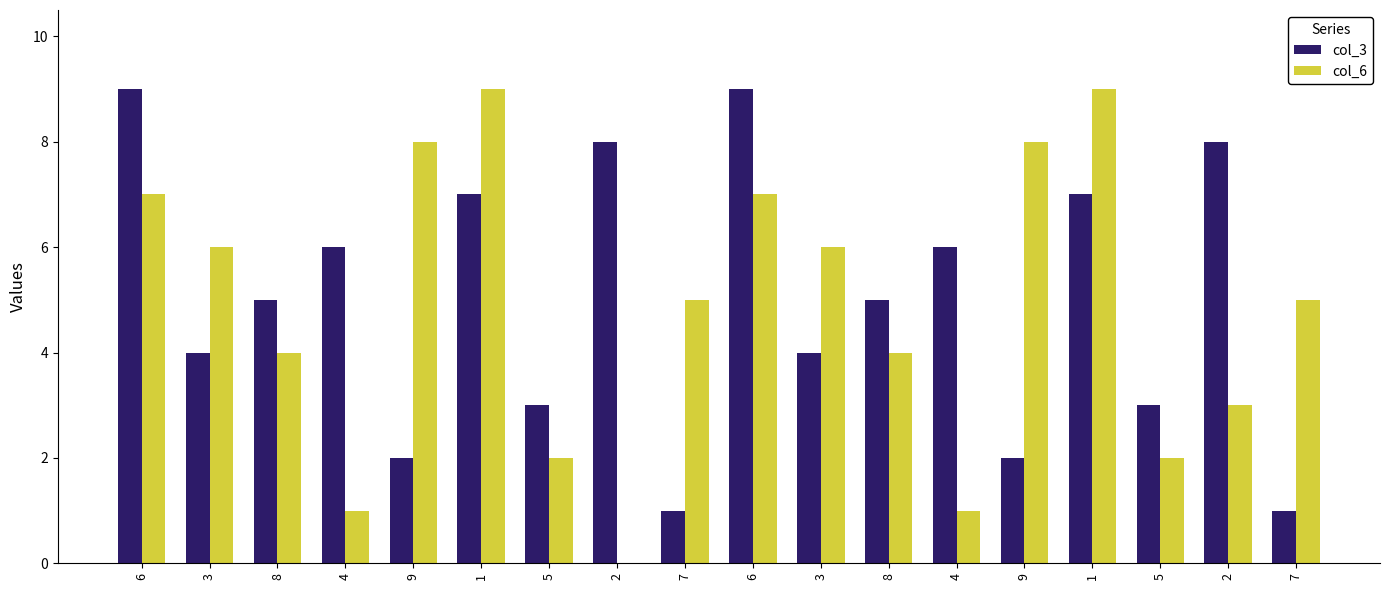

Is it true that col_3 equals 1 at 7?

True